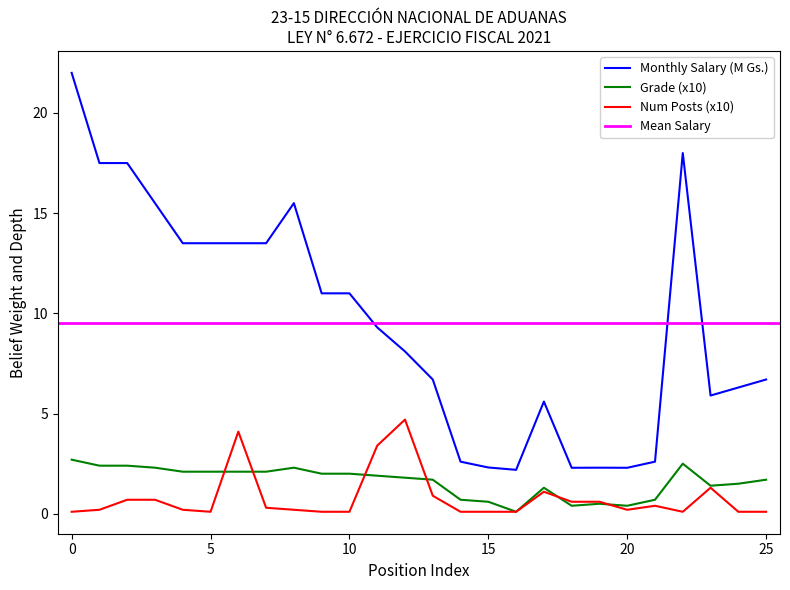

True or false: Monthly Salary (M Gs.) and Num Posts (x10) intersect in this chart.

False